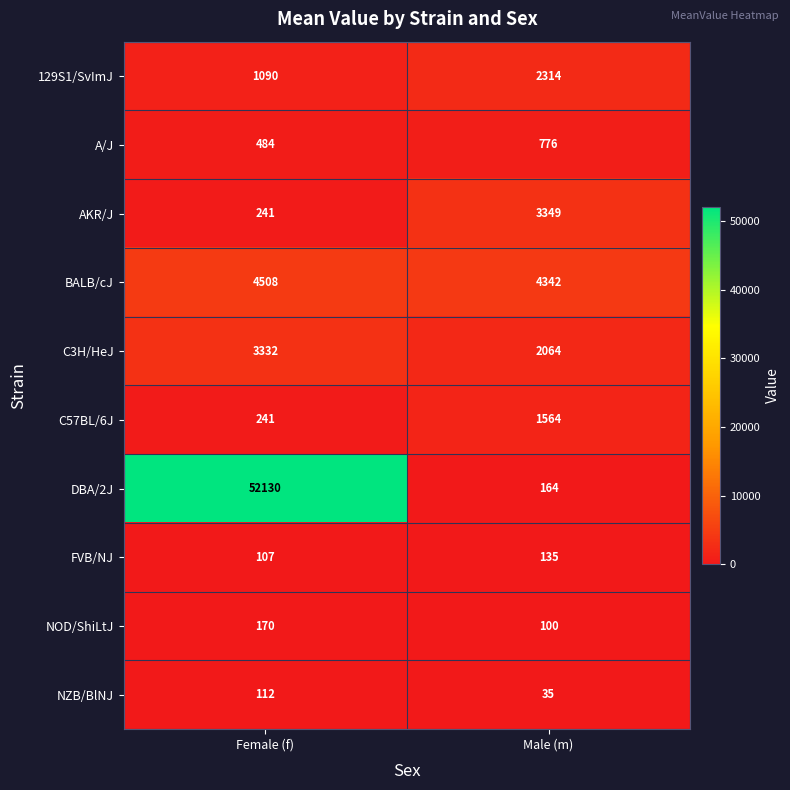

Which series has the largest total across all categories?

DBA/2J